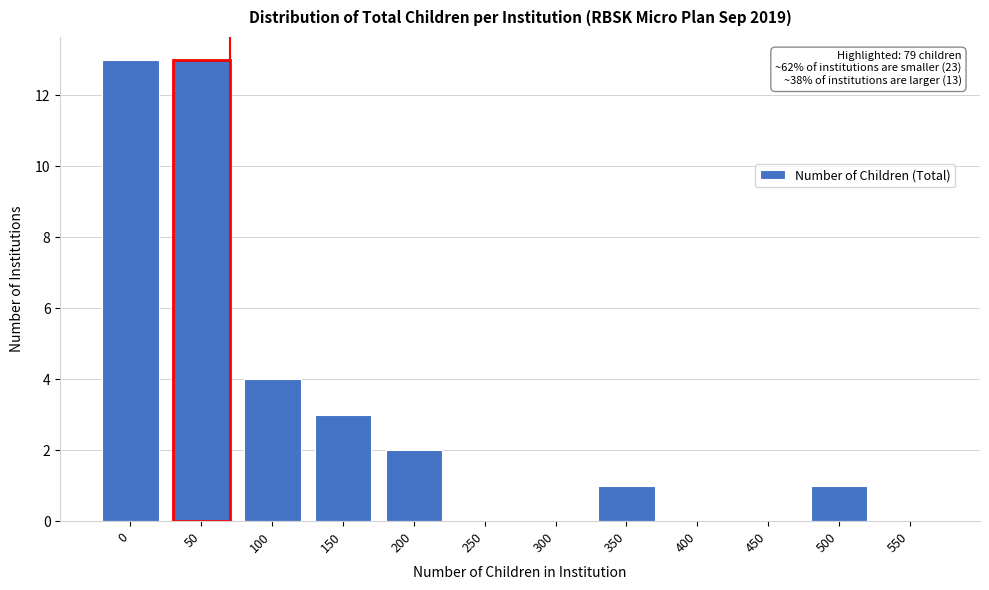

Reading right to left, extract all data points from this chart.

550=0	500=1	450=0	400=0	350=1	300=0	250=0	200=2	150=3	100=4	50=13	0=13